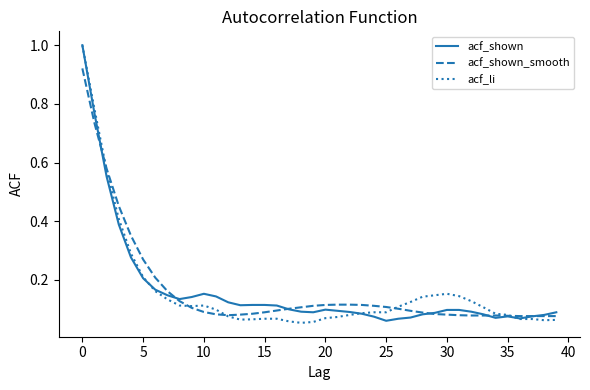

What is the highest value of the acf_li series?

1.0